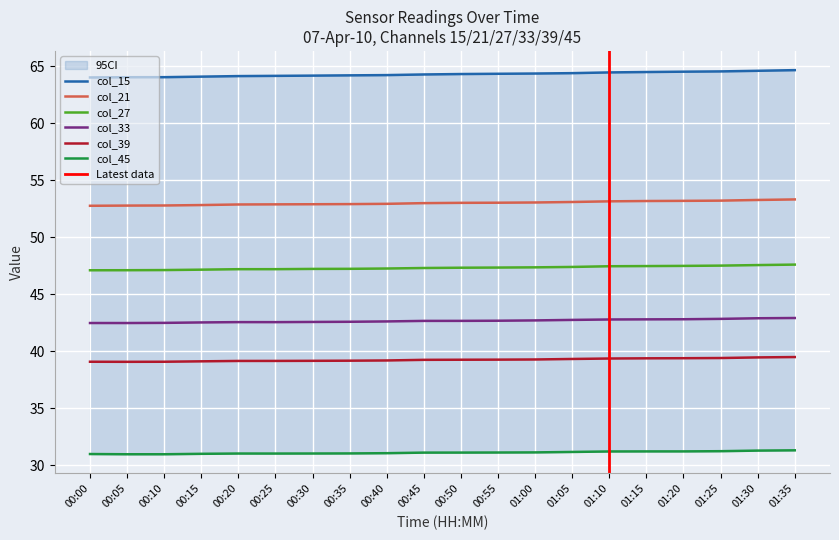

Which series changed the most between 01:10 and 01:15?

col_15